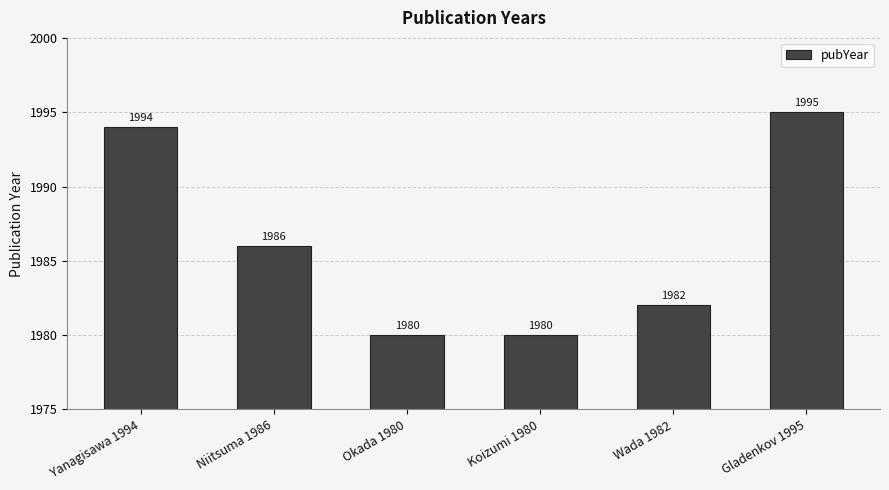

What is the label of the 3rd bar from the left?

Okada 1980